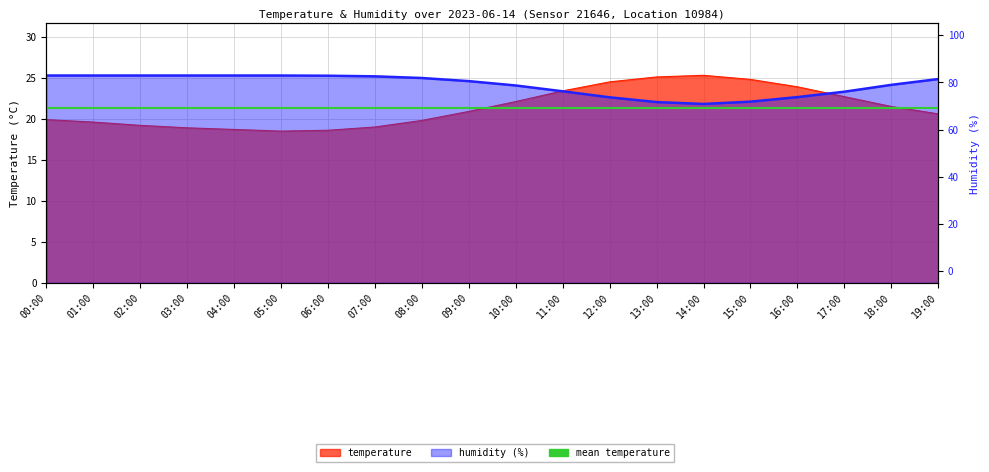

What position from the left is 03:00?

4